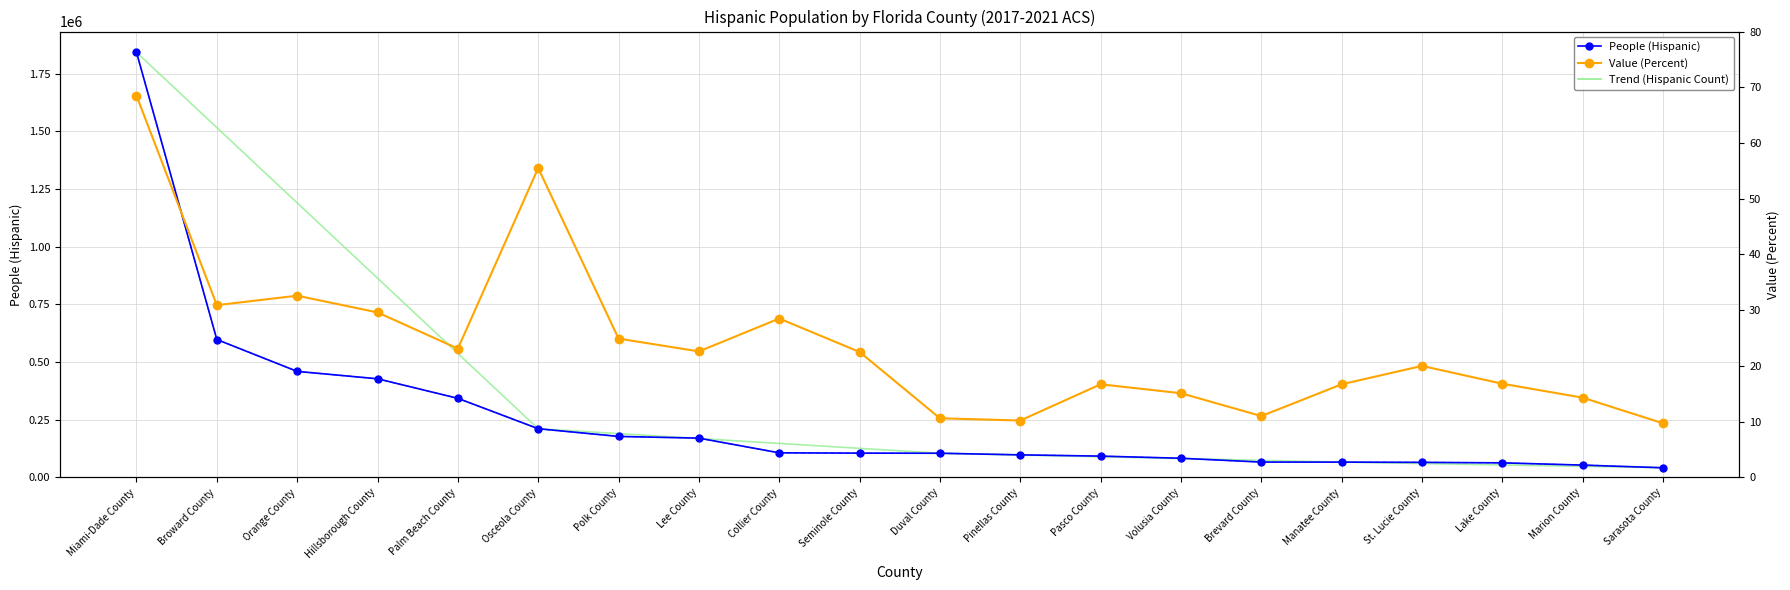

Which category has the highest value in the Value (Percent) series?

Miami-Dade County